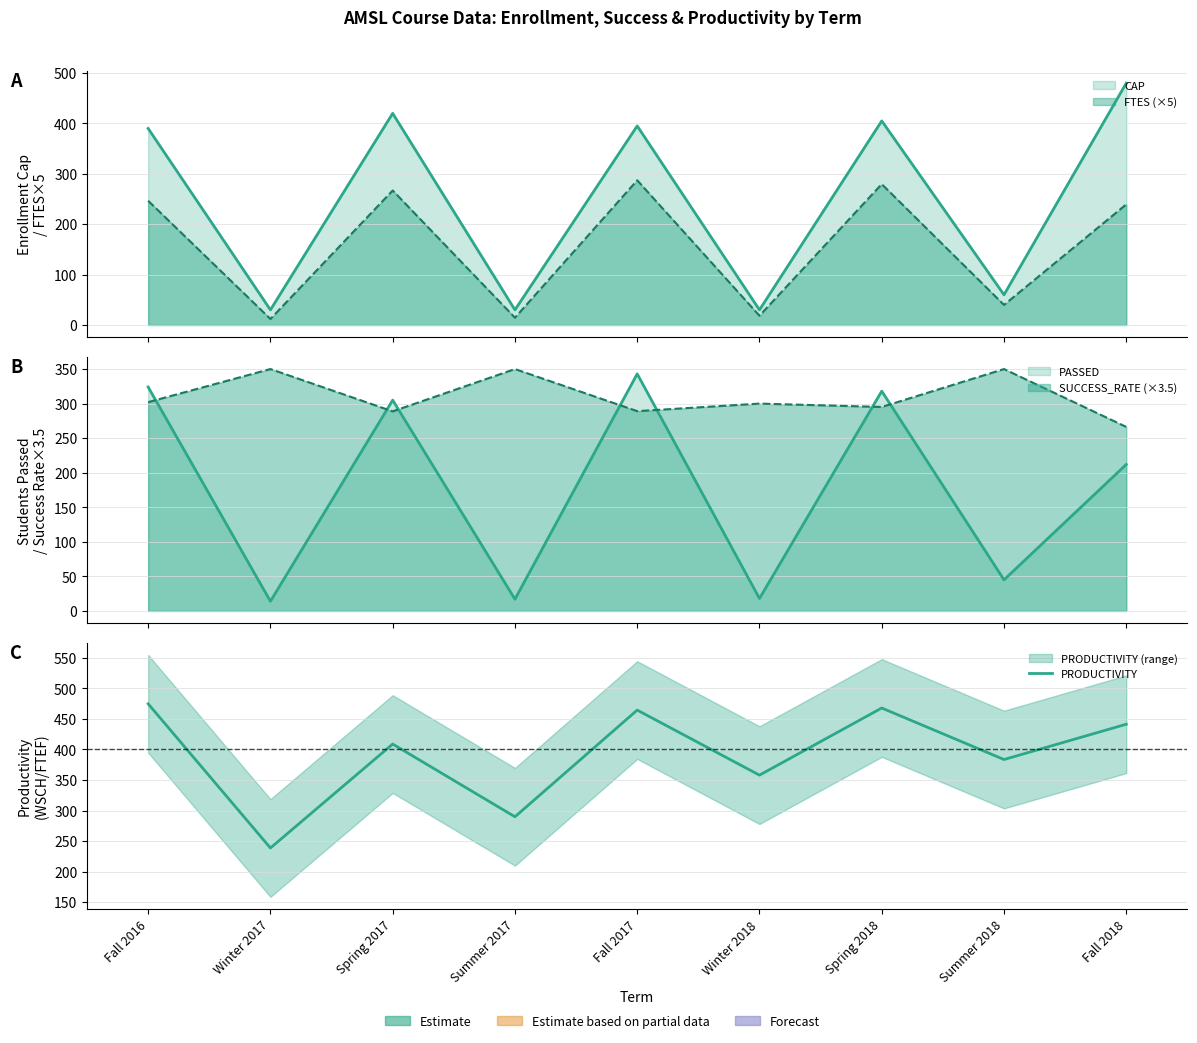

Count the number of categories in the chart.

9